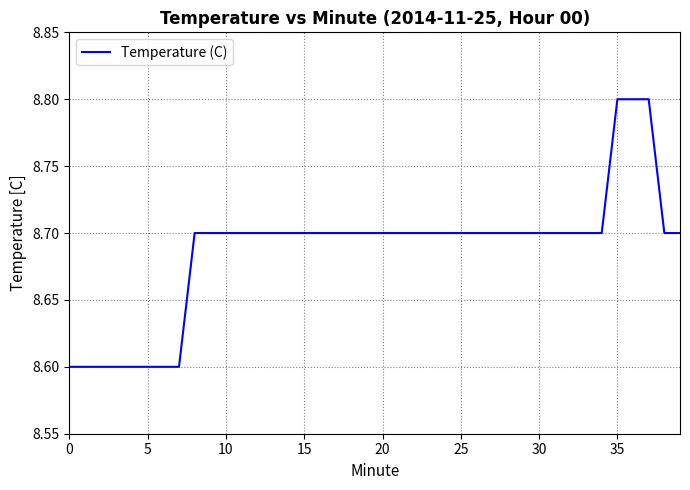

What is the difference between the maximum and second lowest values?

0.2